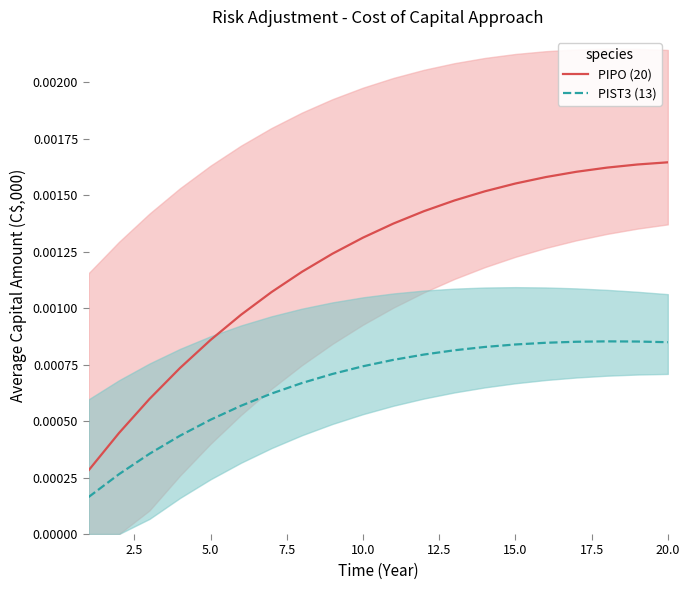

True or false: PIST3 (13) and PIPO (20) intersect in this chart.

False